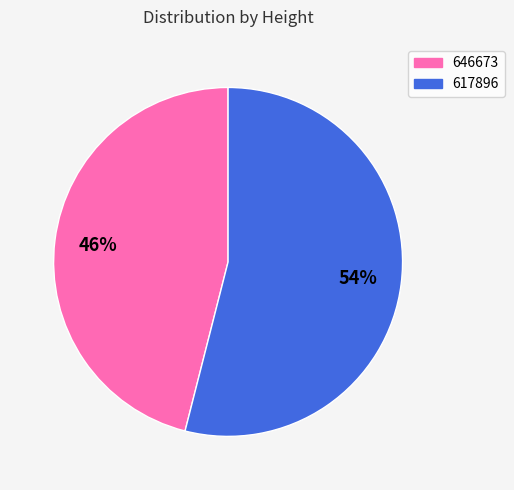

Is it true that 646673 is 46% of the pie?

True